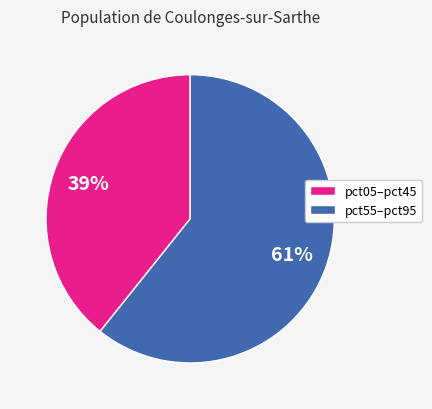

Count the number of slices in the pie.

2